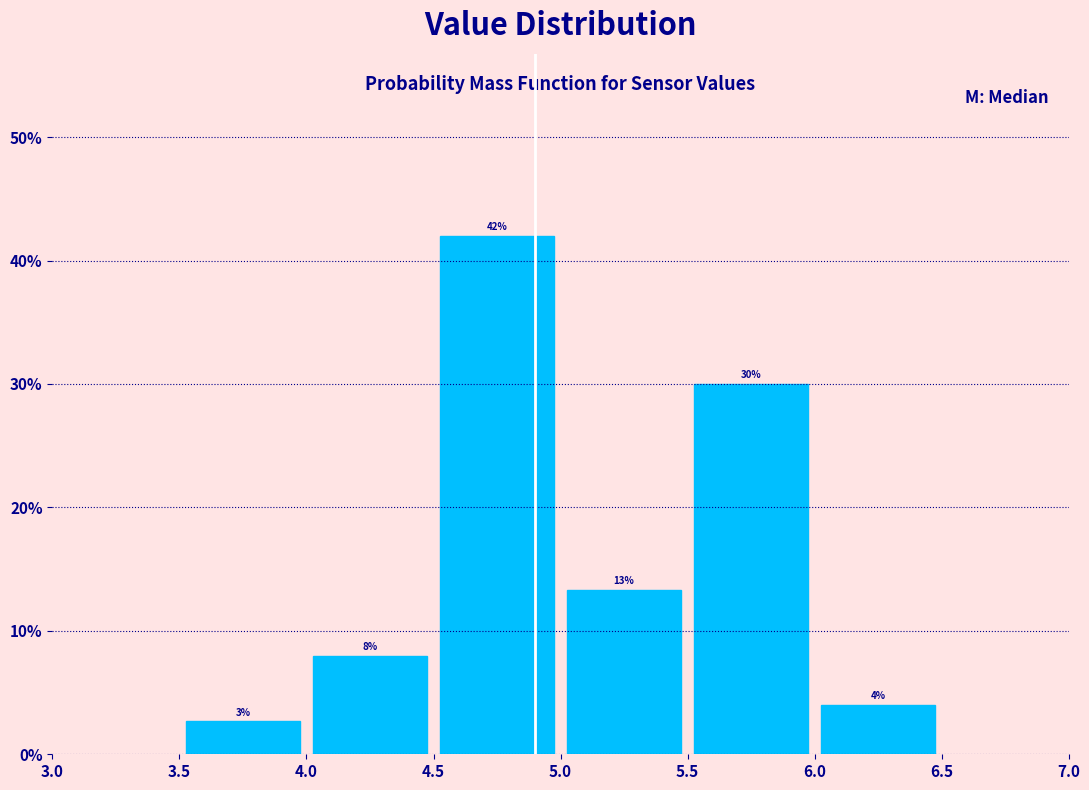

Over which range of the x-axis is the bar tallest?

4.5 to 5.0